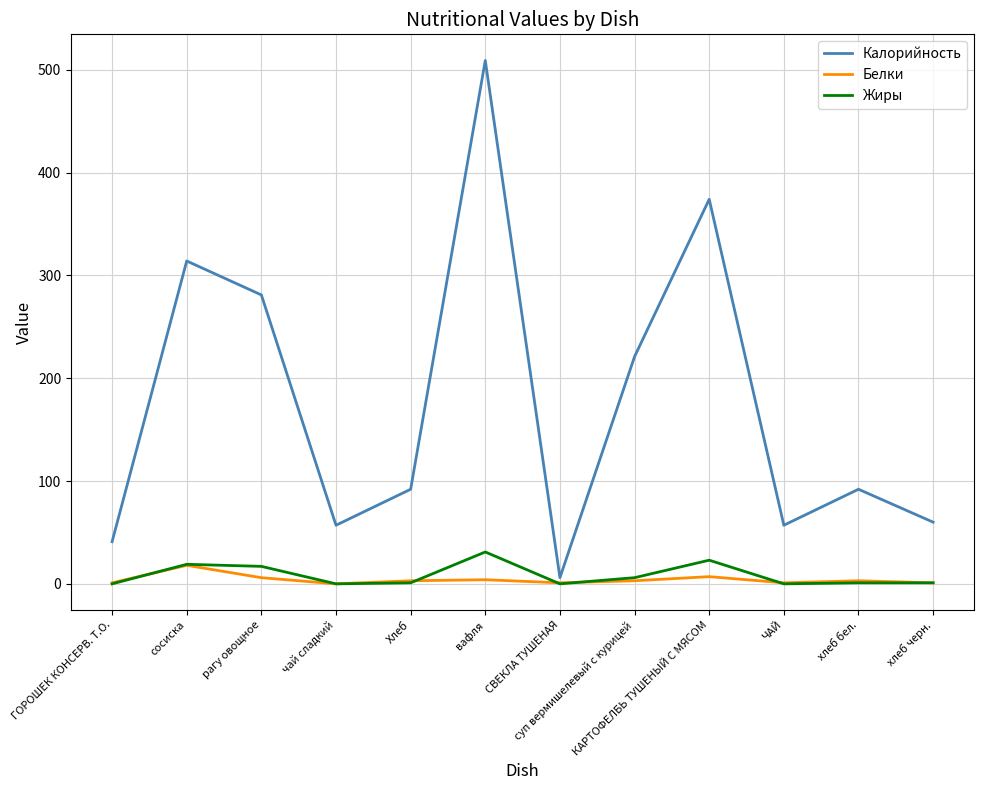

What is the total value across all series at Хлеб?

96